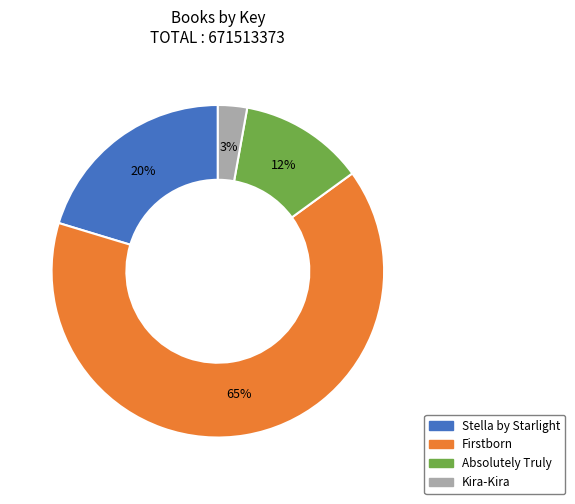

Do Kira-Kira and Absolutely Truly together represent more than half of the pie?

No